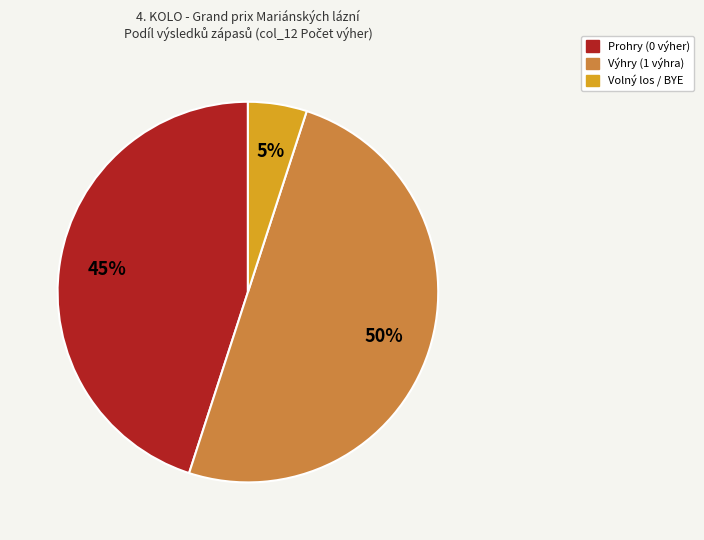

To the nearest percent, what is the average slice percentage?

33%